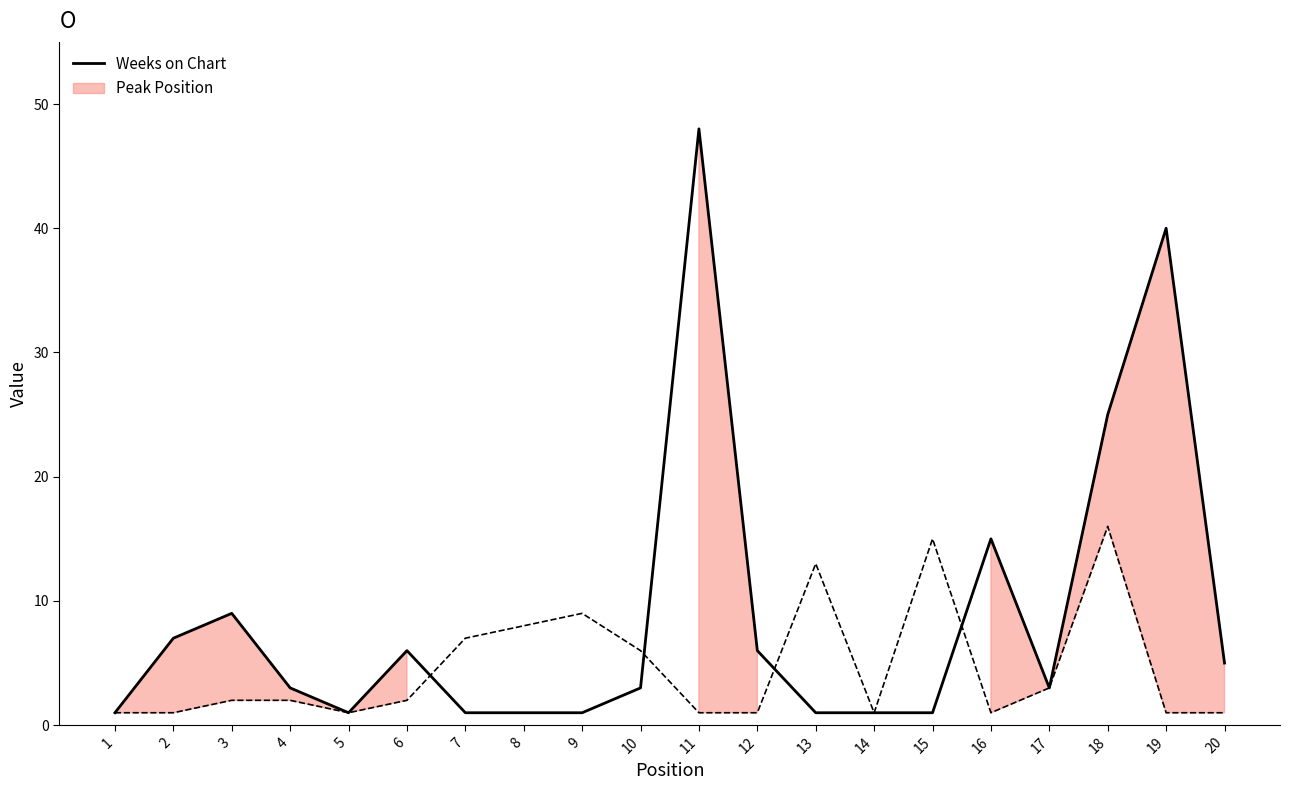

Between 20 and 3, which is larger?

3